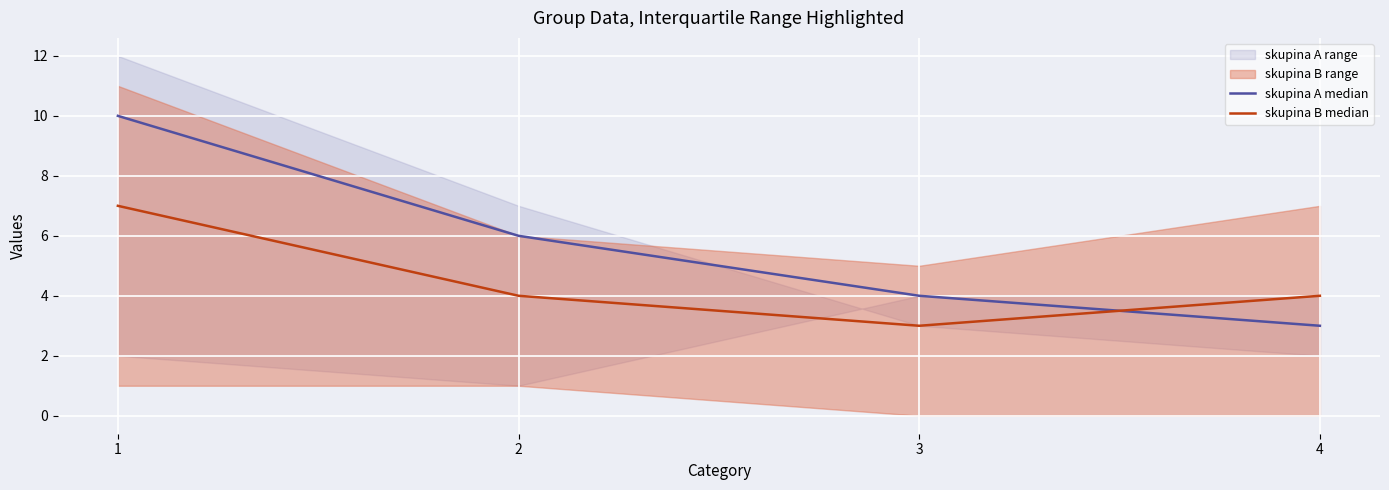

Between 1 and 3, which series saw the biggest shift?

skupina A median